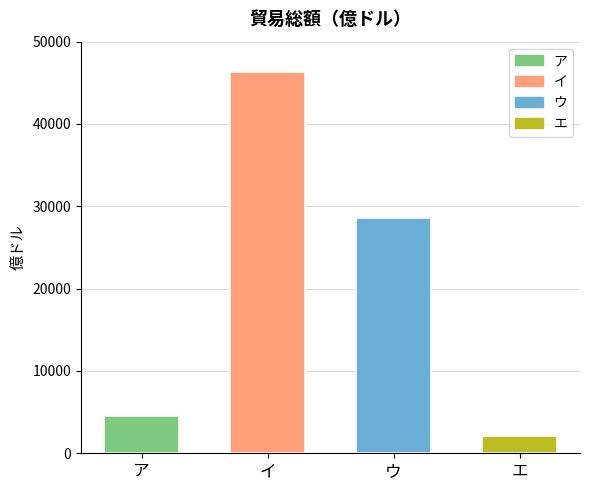

True or false: the data shows 517.2 at エ.

False